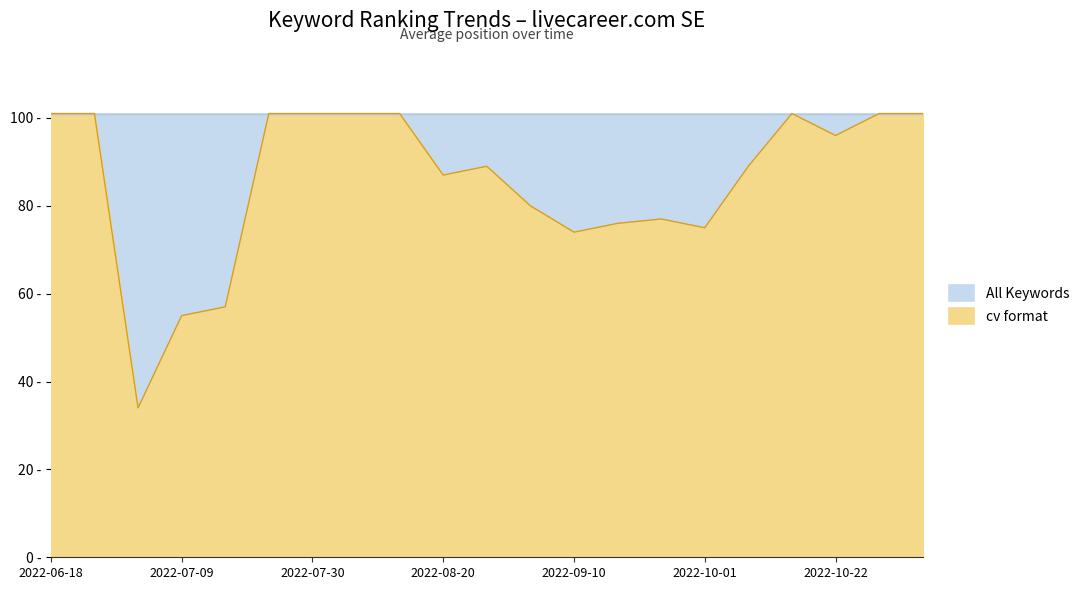

The chart shows a value of 38 at 2022-08-06. True or false?

False